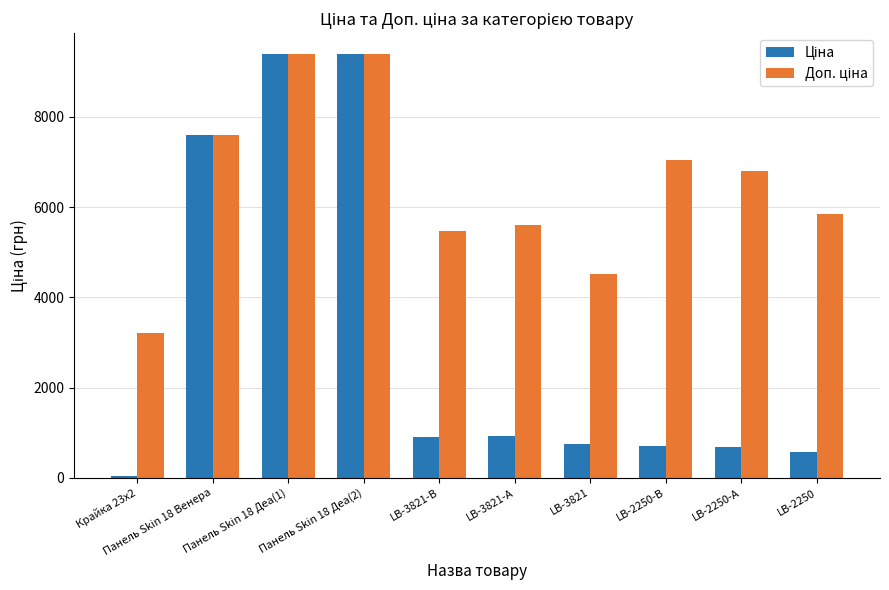

At how many categories does at least one series exceed 1678?

10